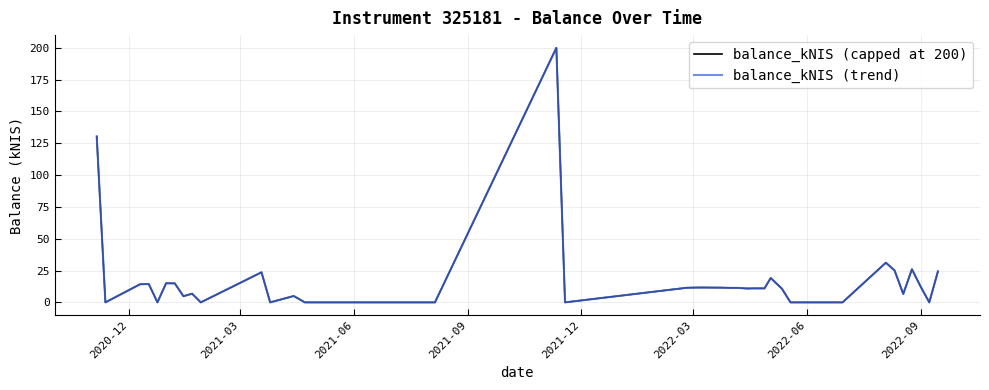

True or false: balance_kNIS (capped at 200) has more than 2 points higher than both neighbors.

True